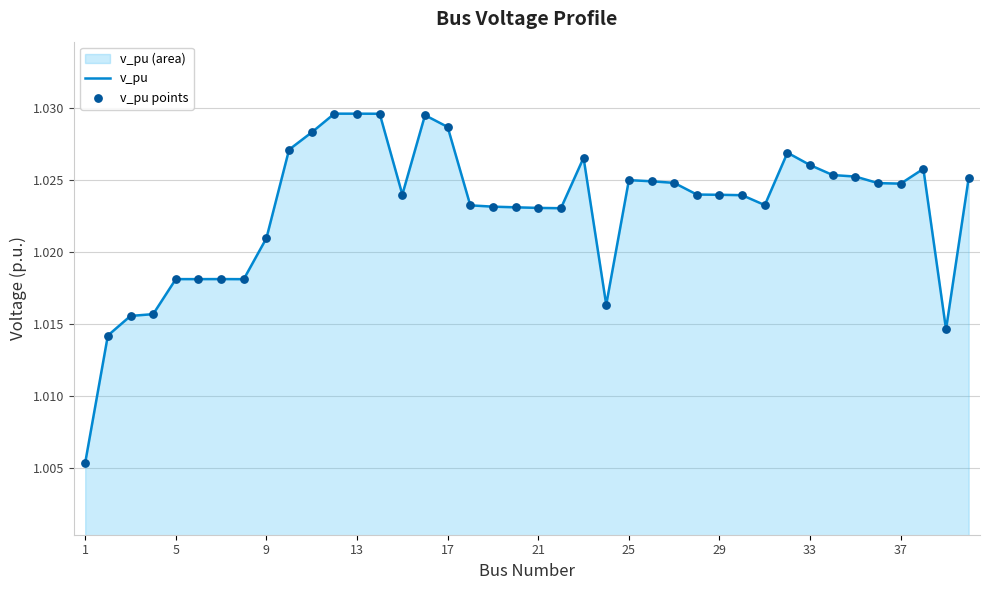

Which series has the largest total across all categories?

v_pu